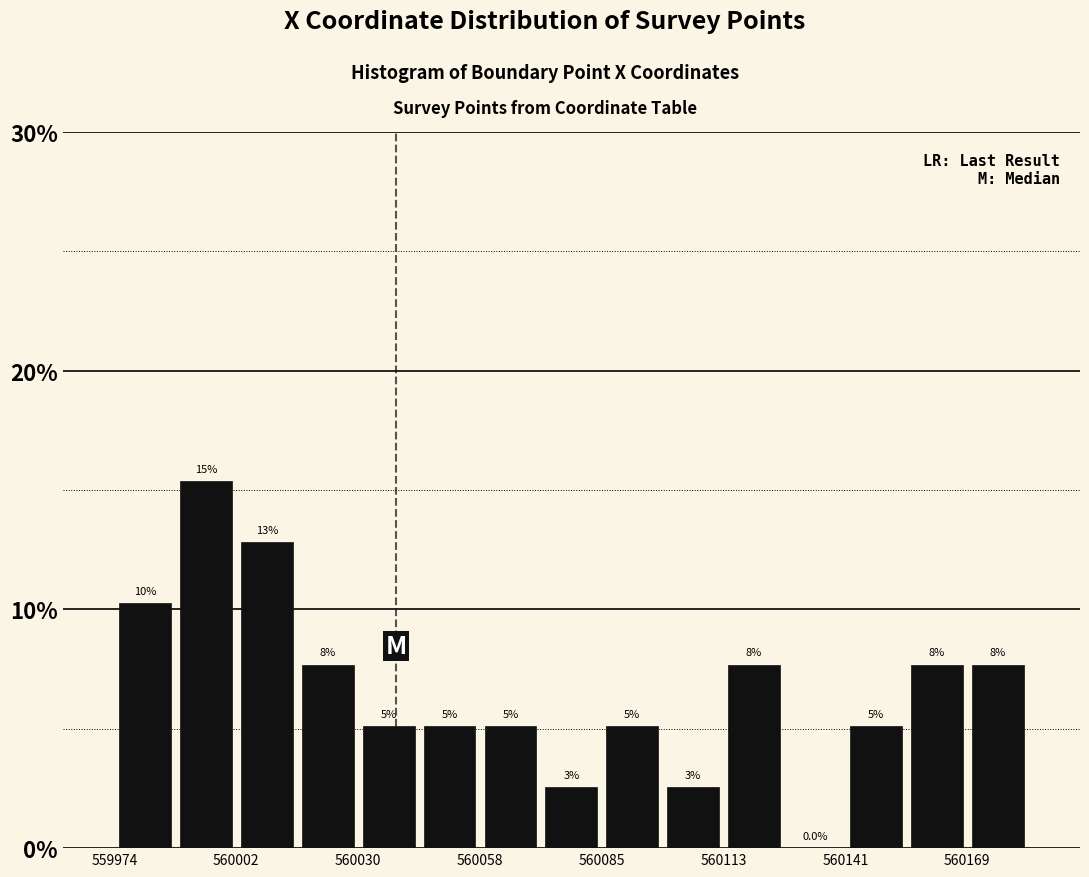

Read against the x-axis, roughly where is the centre of the tallest bar?

559995